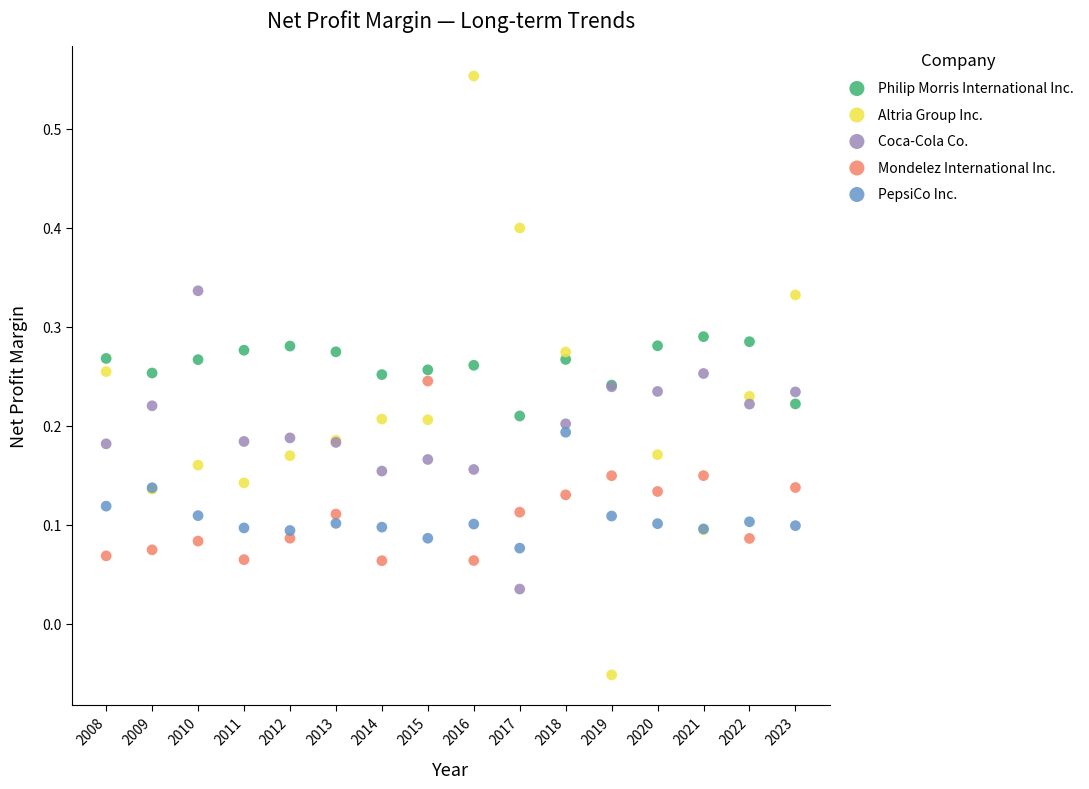

Which series reaches the maximum Y coordinate?

Altria Group Inc.